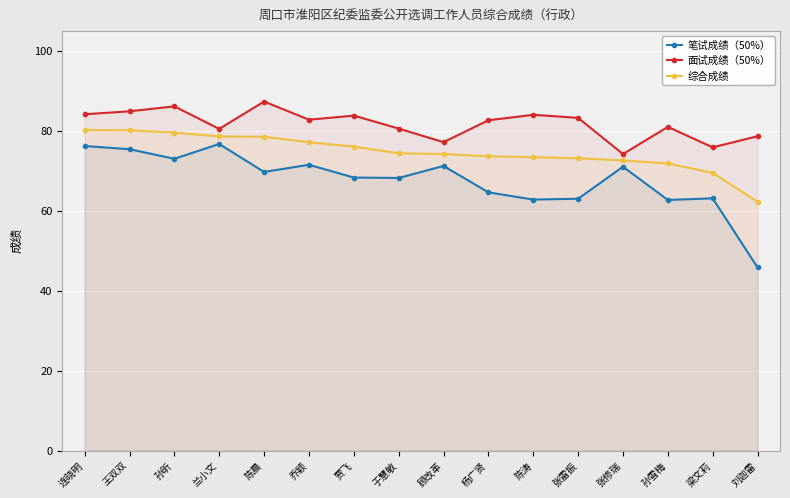

What is the average value of the 综合成绩 series?

74.7